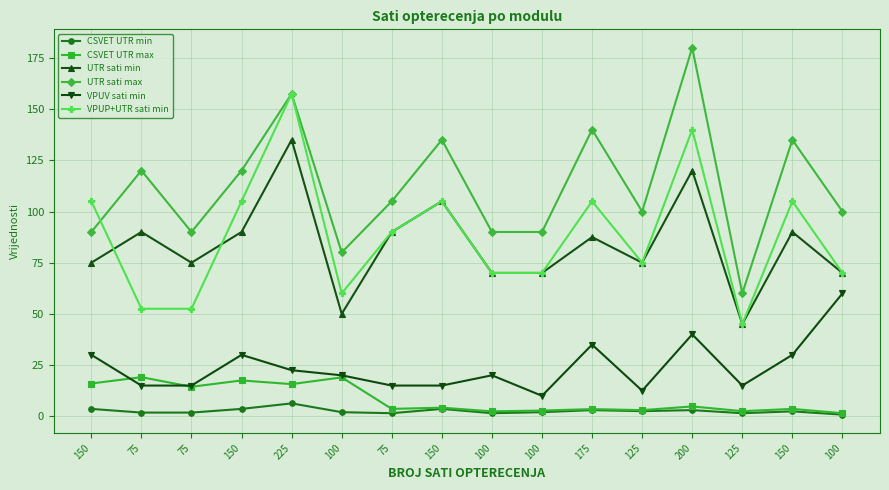

True or false: CSVET UTR min and CSVET UTR max cross at least once.

False